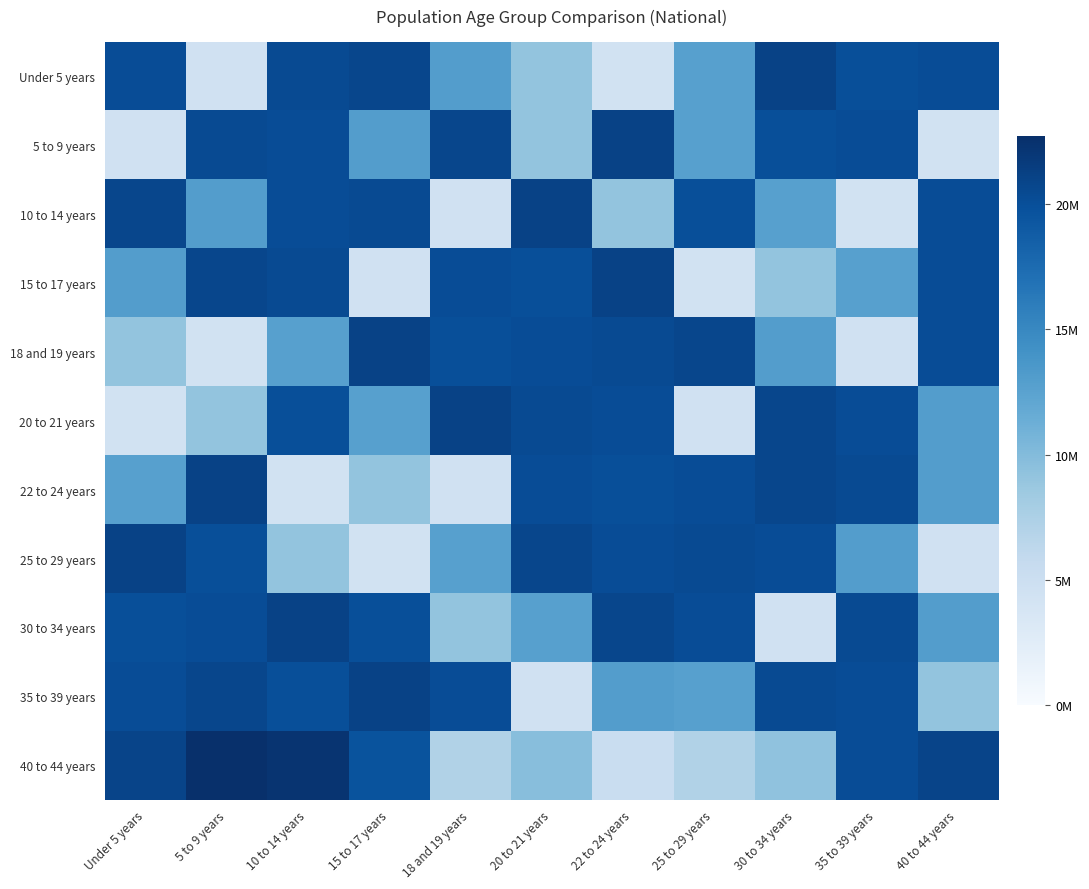

Which has a higher value, 40 to 44 years or 25 to 29 years?

40 to 44 years